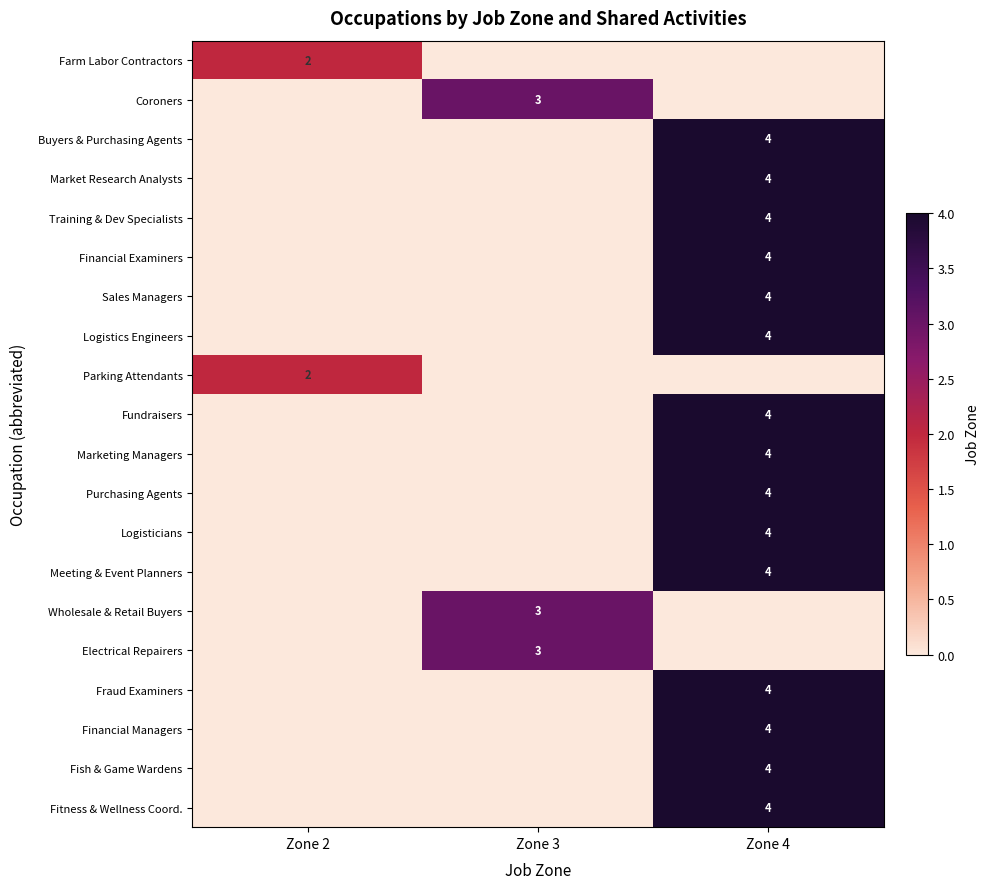

The Training & Dev Specialists series shows 4 at Zone 4. True or false?

True